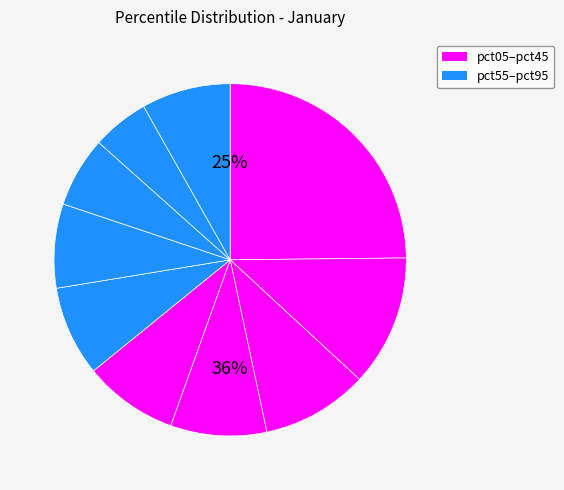

To the nearest percent, what is the difference between the largest and smallest slice percentages?

20%